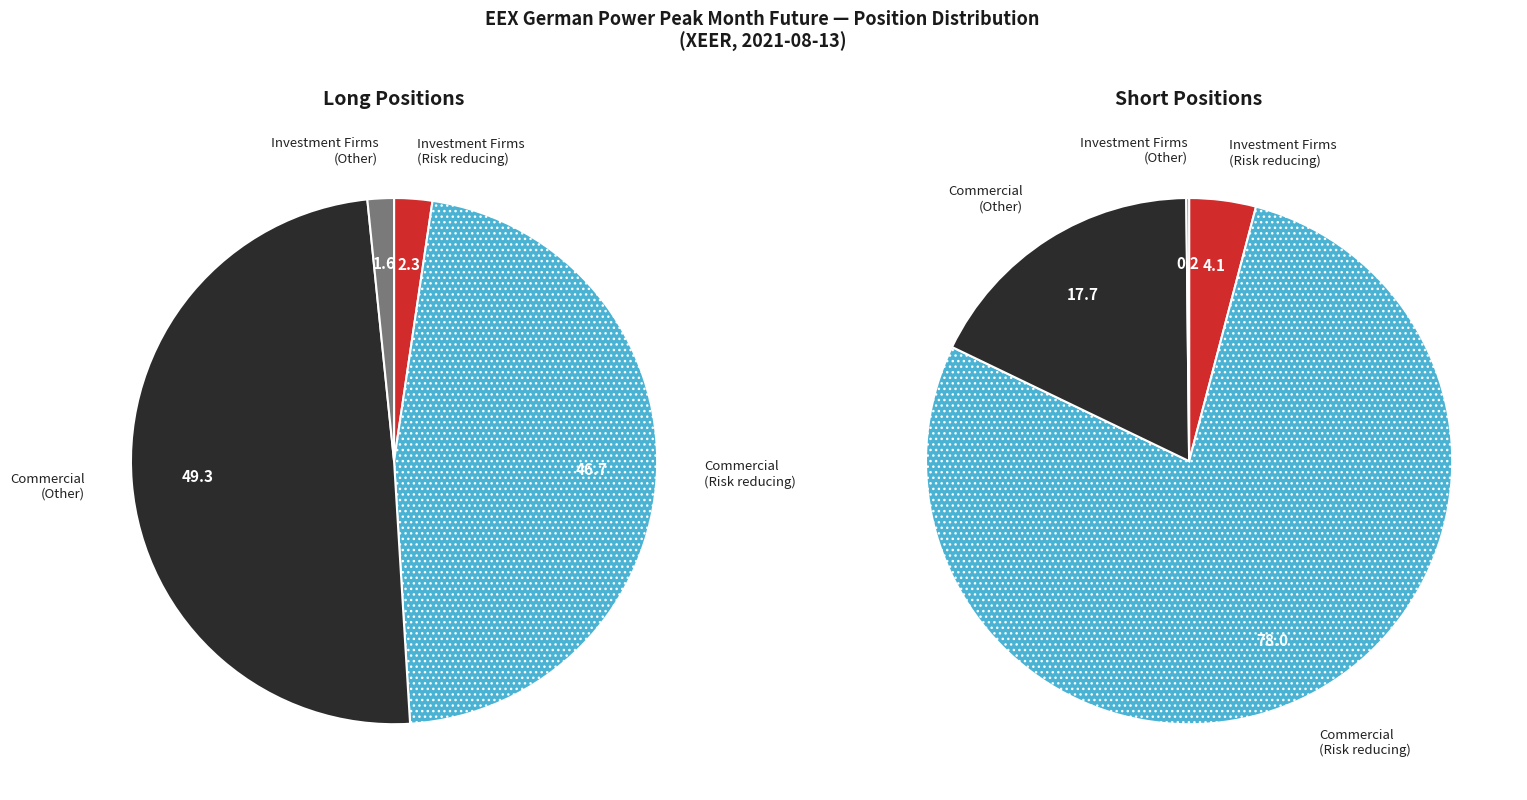

Does Commercial - Risk reducing represent more than half of the total?

No